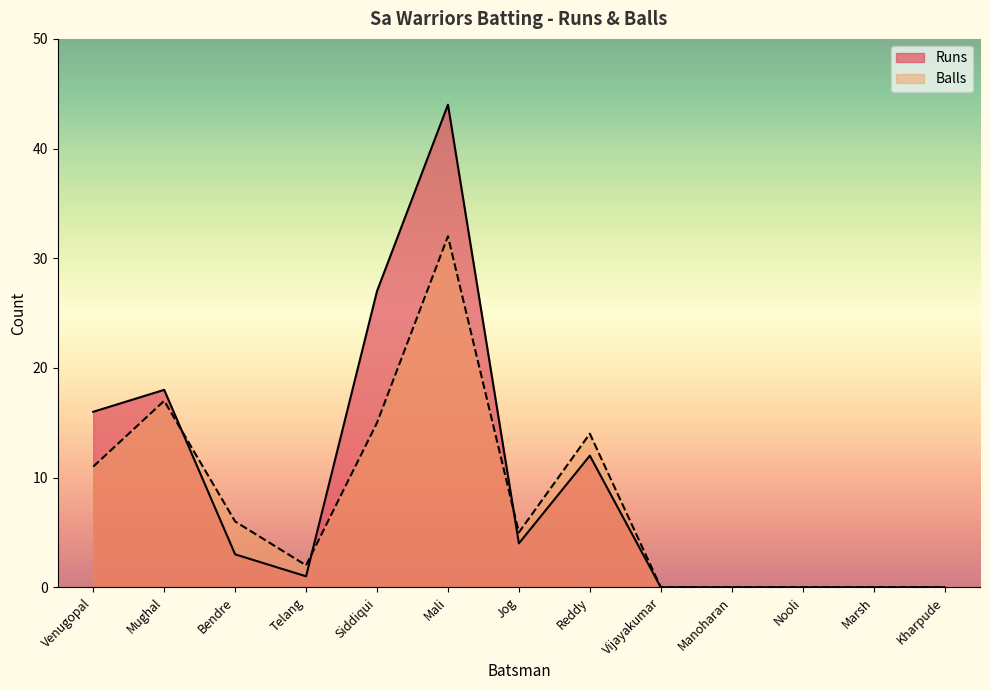

At which category does Balls reach its first local valley?

Telang